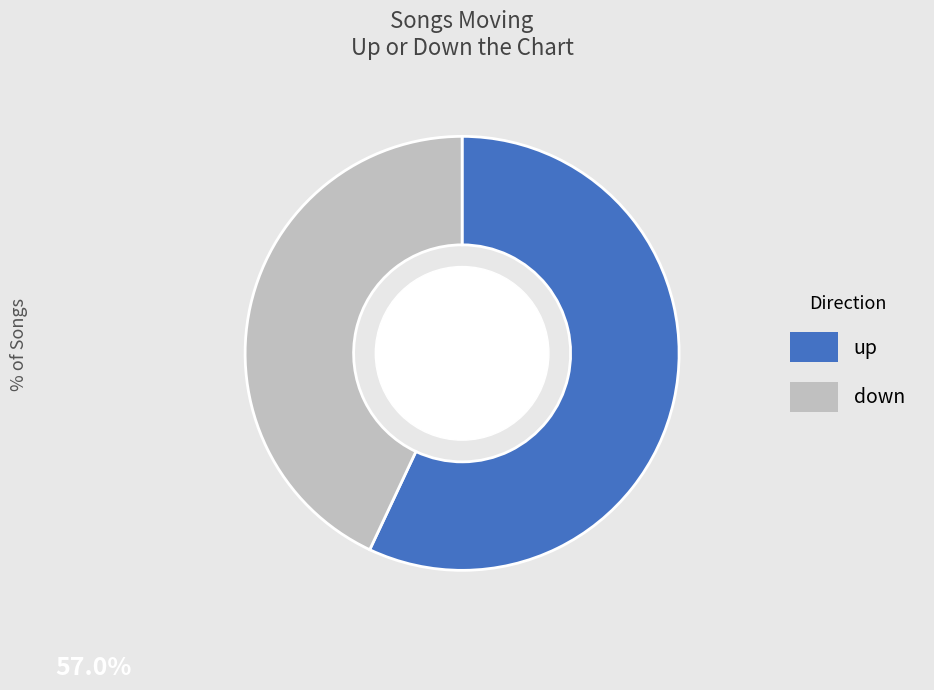

Does any single category account for the majority?

Yes